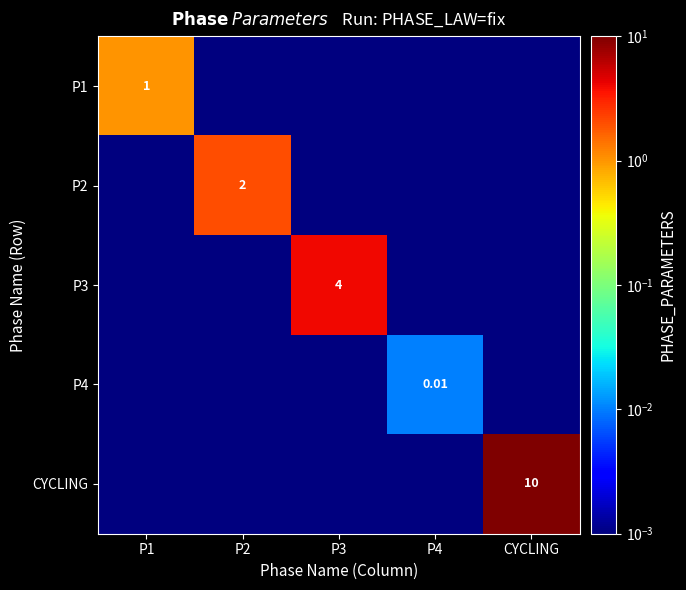

What is the sum of the CYCLING values at CYCLING and P2?

10.0